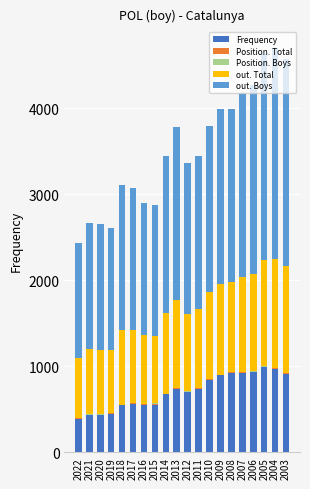

Is it true that Frequency equals 844 at 2010?

True